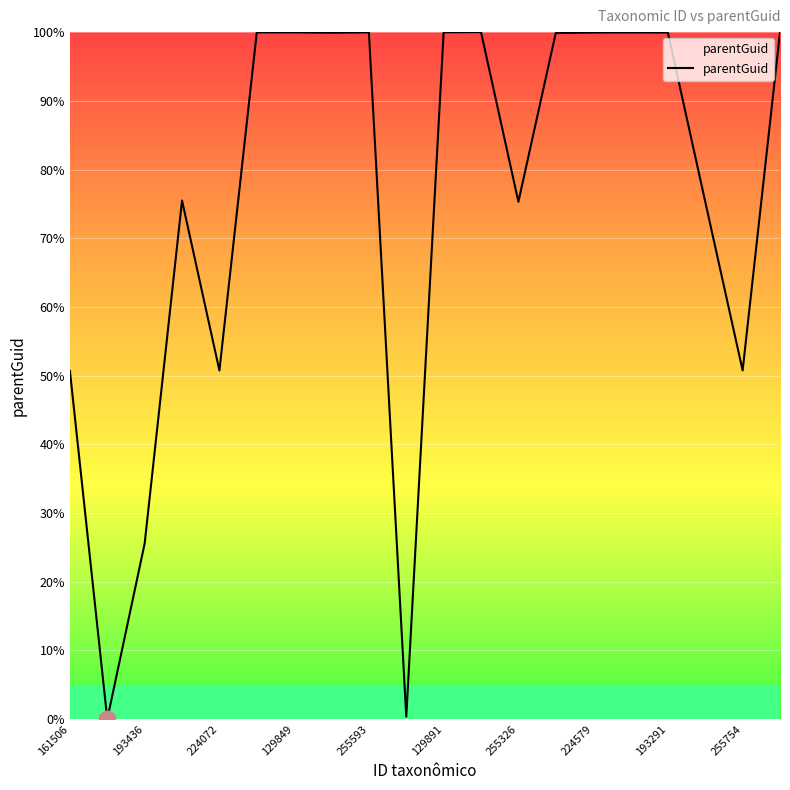

What is the maximum value shown in the chart?

100.0